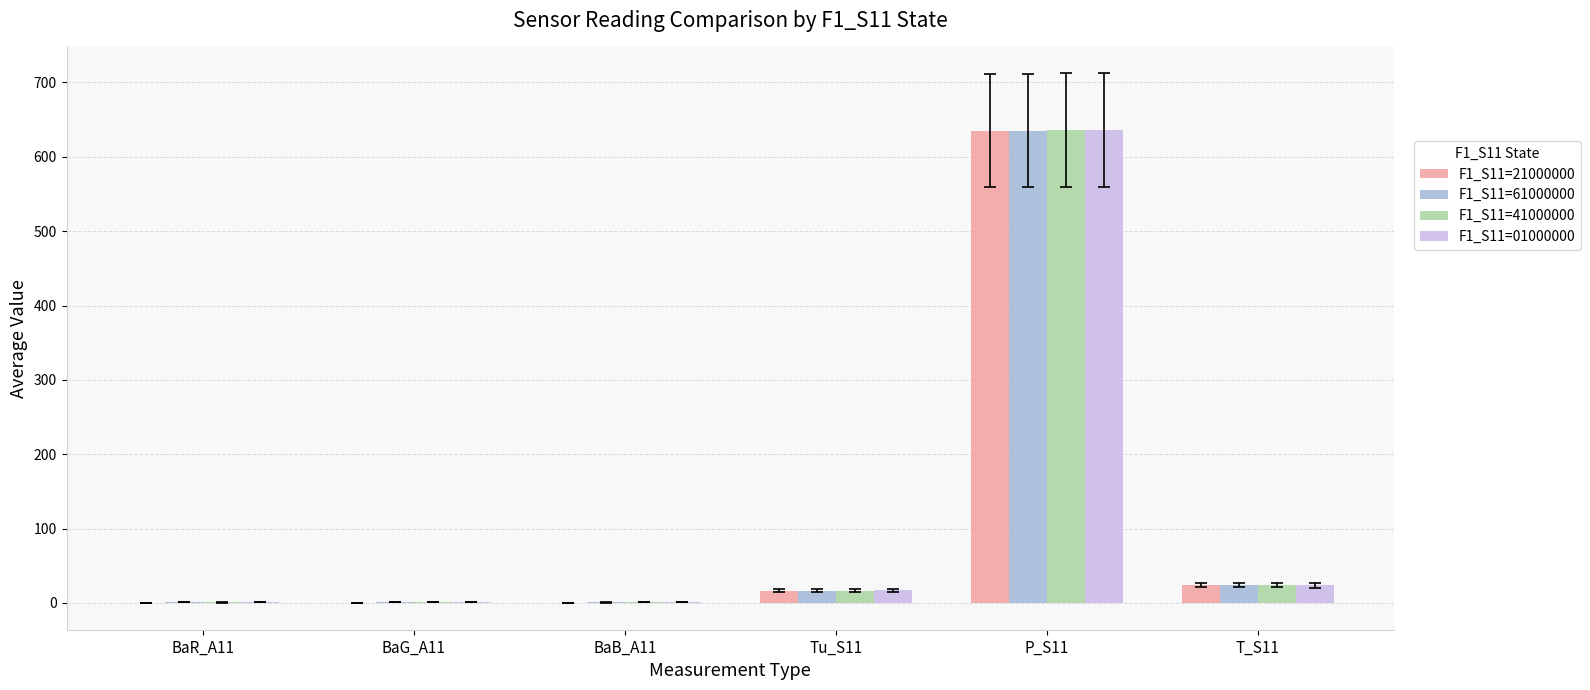

What is the greatest value displayed?

636.4